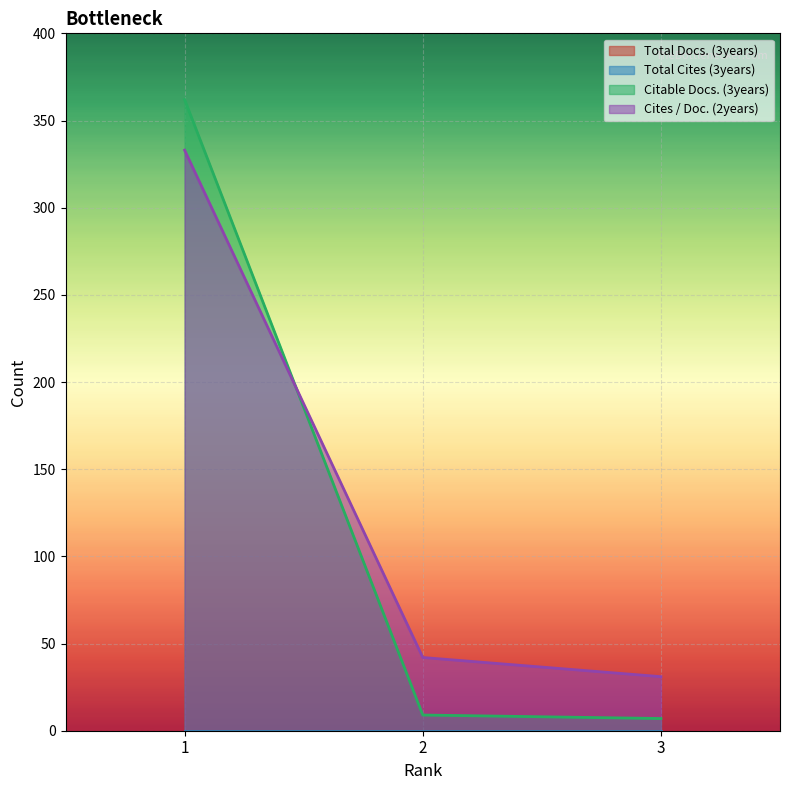

Which category has the highest value across all series?

1